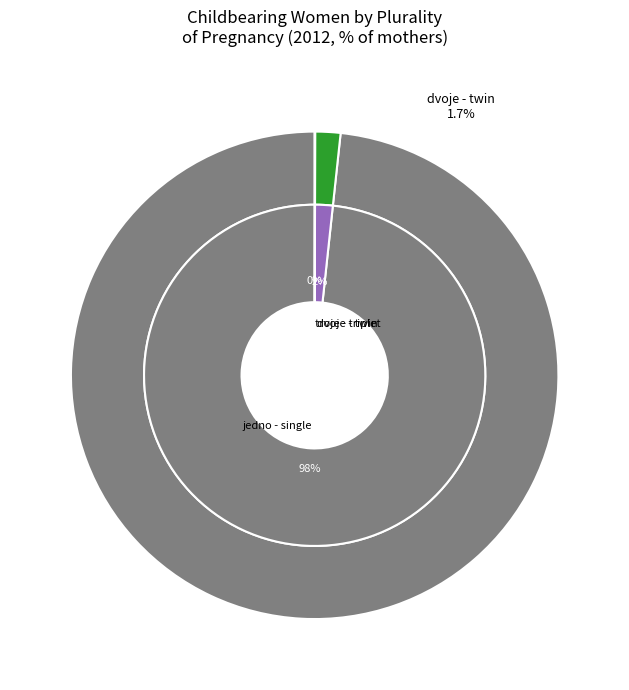

To the nearest percent, what is the average slice percentage?

33%